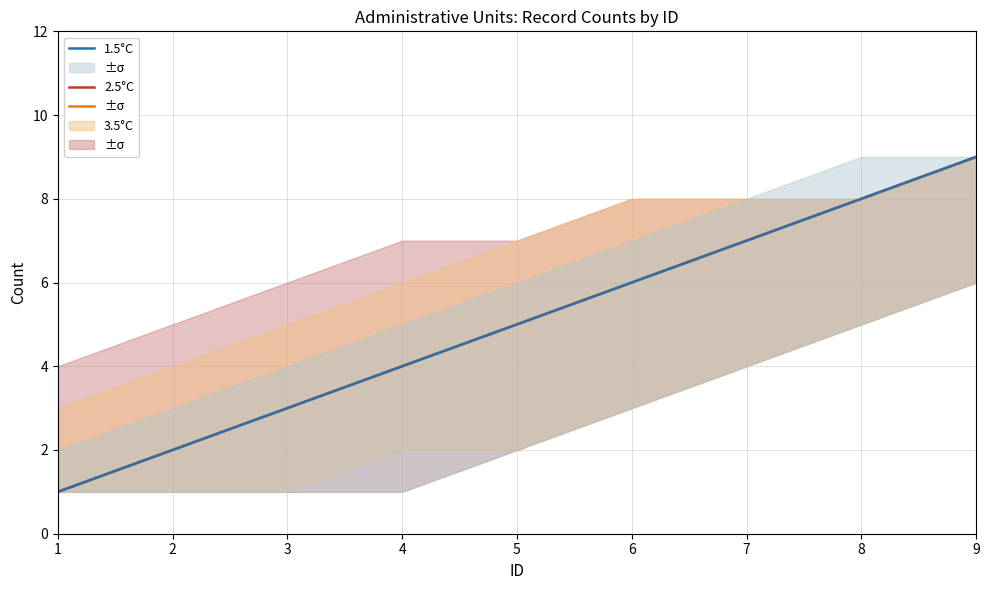

Which series changed the most between 6 and 8?

3.5°C